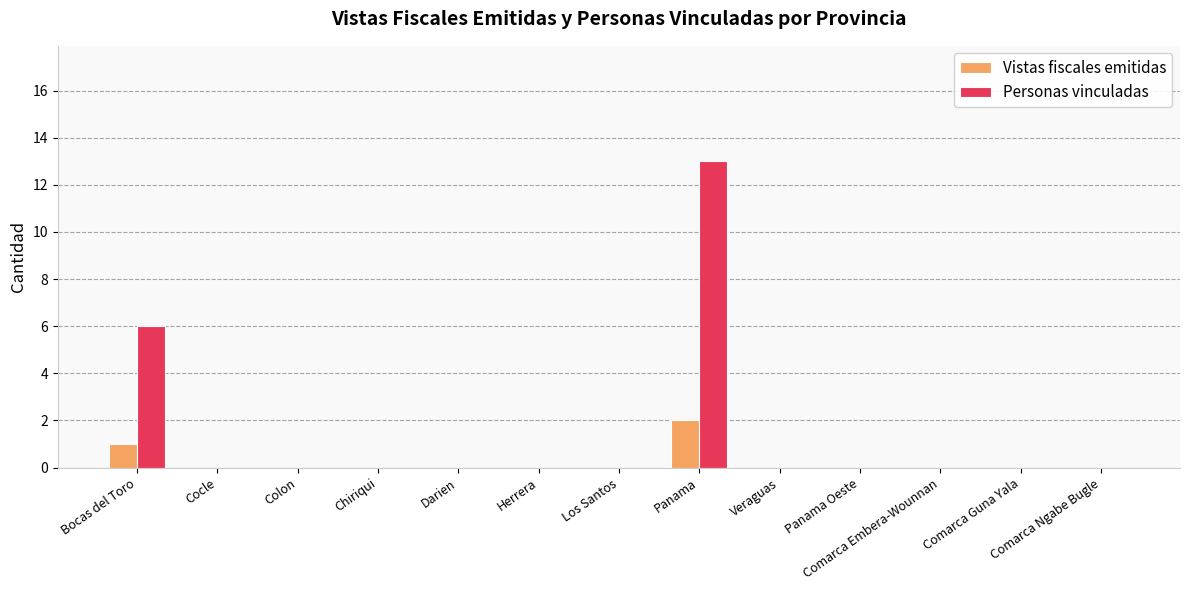

True or false: Personas vinculadas has a value of -5 at Comarca Guna Yala.

False